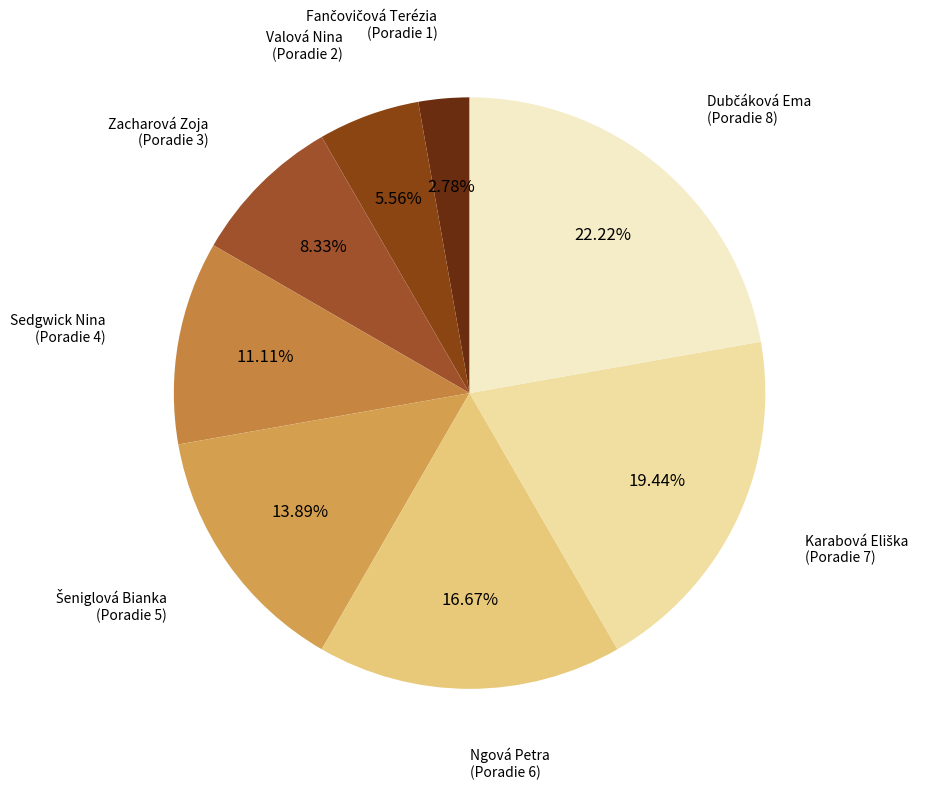

Does Ngová Petra represent more than half of the total?

No